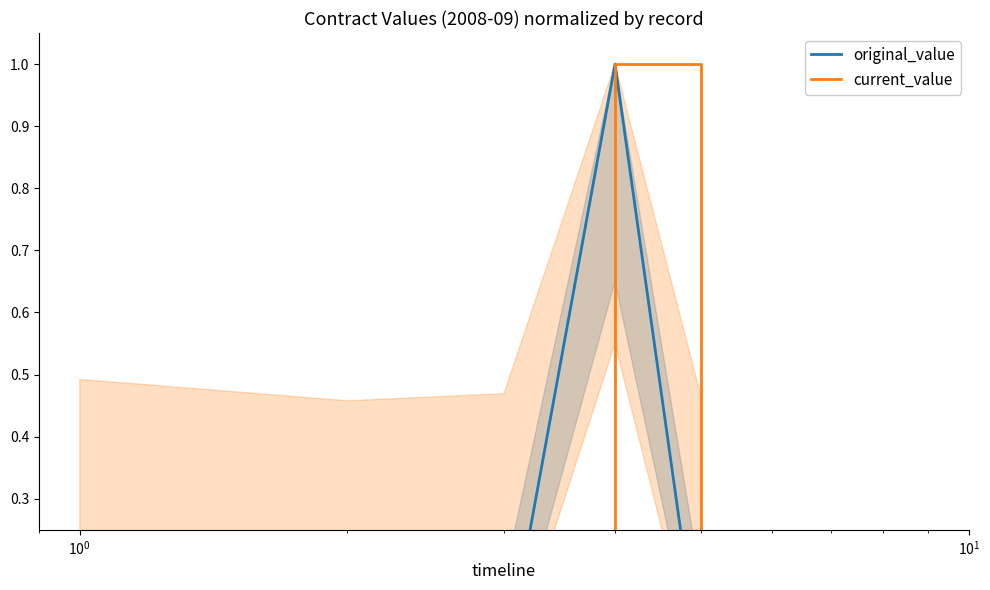

True or false: current_value has a value of 0.0 at $\mathdefault{10^{-1}}$.

False